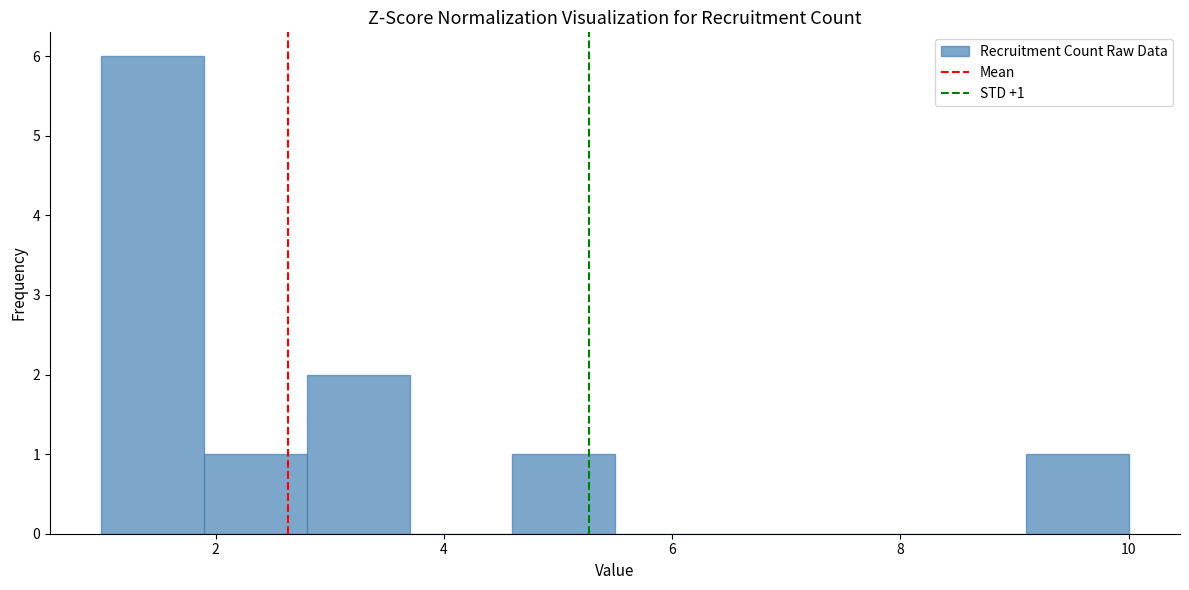

Which range on the x-axis has the tallest bar?

1.0 to 1.9